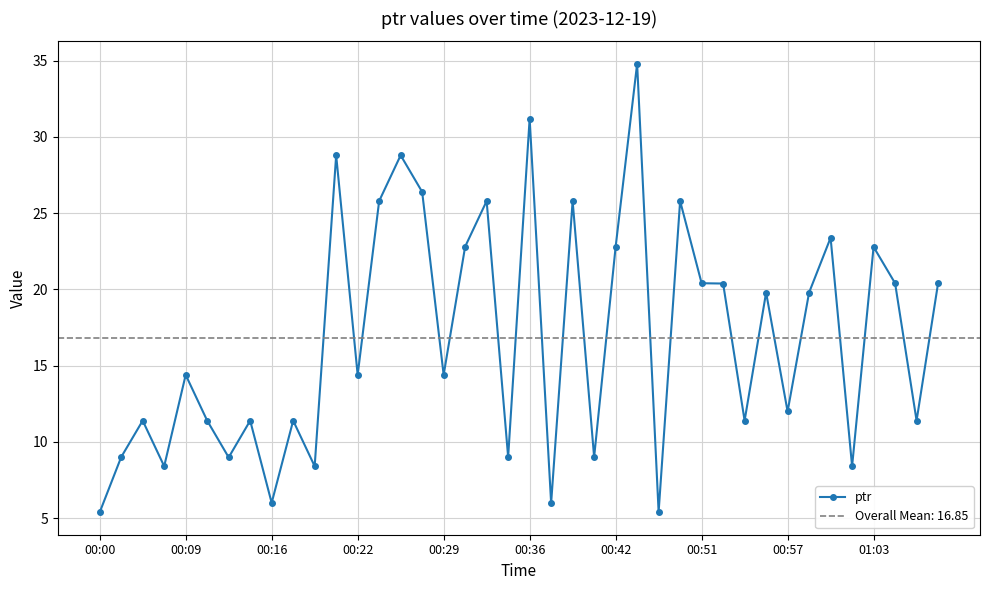

Is it true that the value at 39 is 34.6?

False